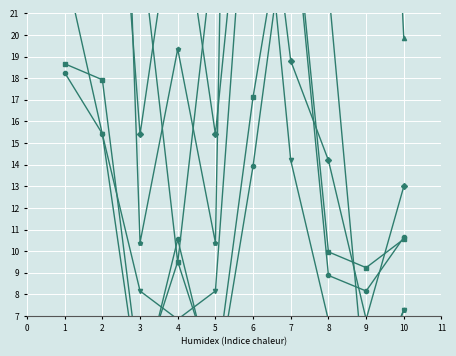

True or false: Жиры (обед) and Углеводы (завтрак) cross at least once.

False